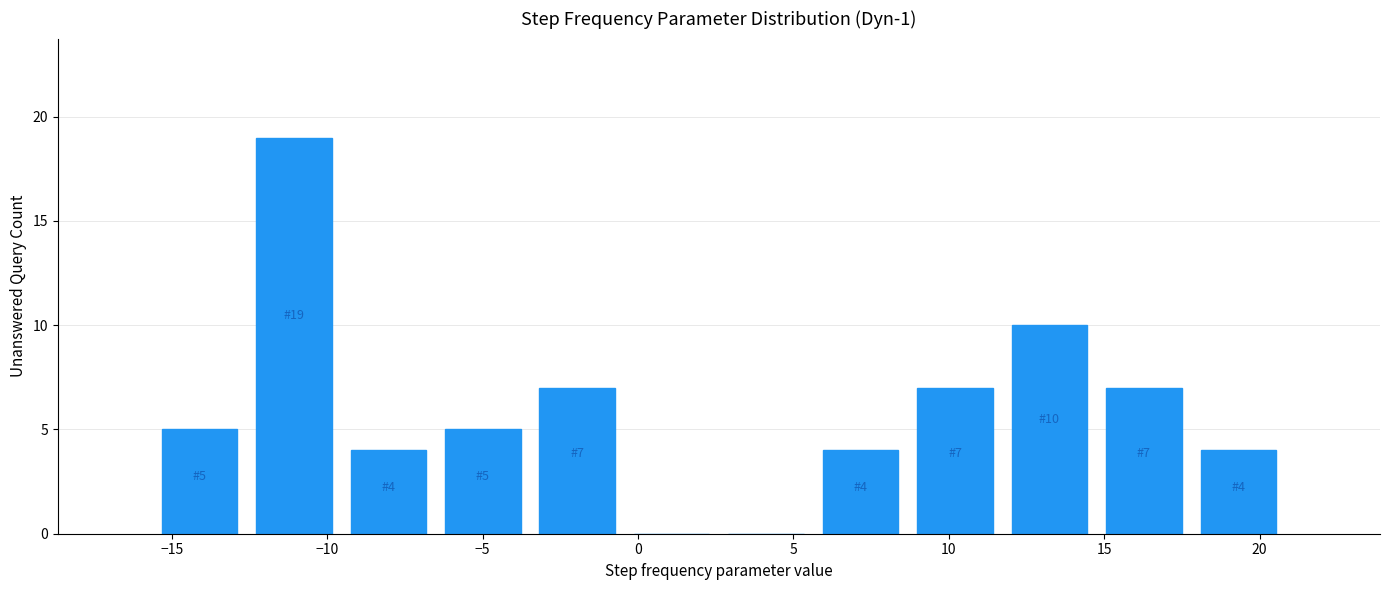

Which range on the x-axis has the tallest bar?

-12.5 to -9.5